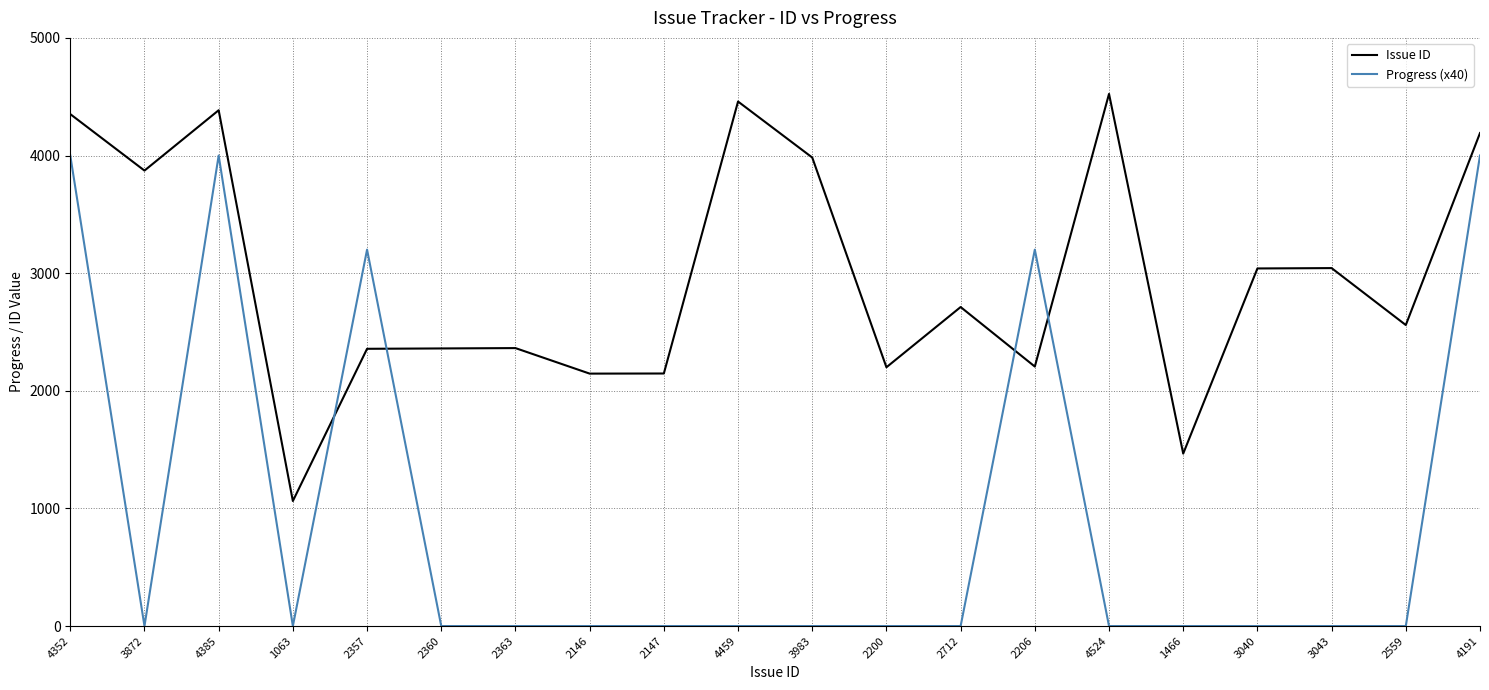

How many intersections are there between Progress (x40) and Issue ID?

4